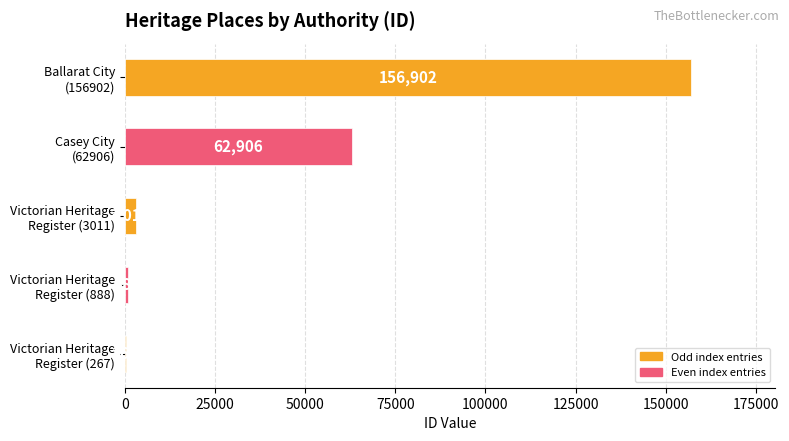

What is the sum of all values?

223974